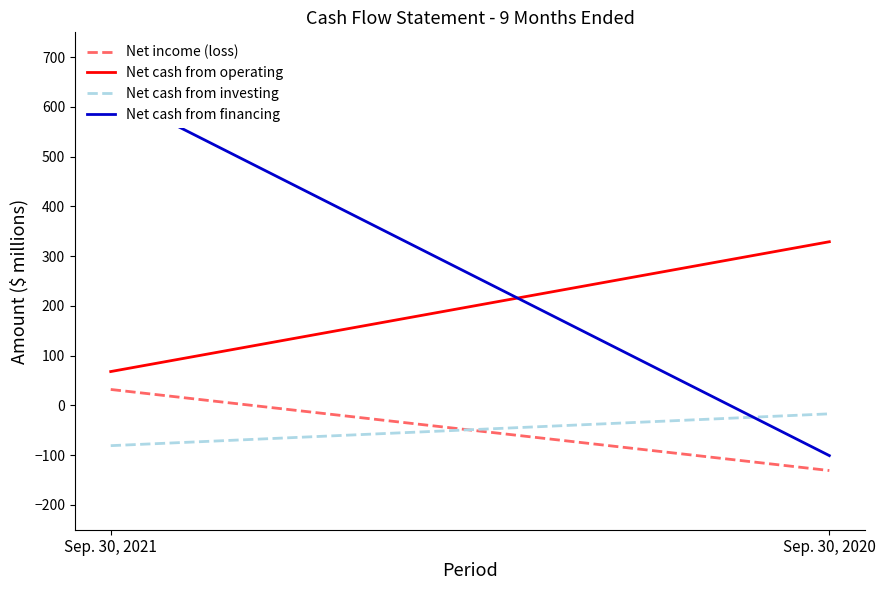

What is the sum of all Net cash from operating values?

397